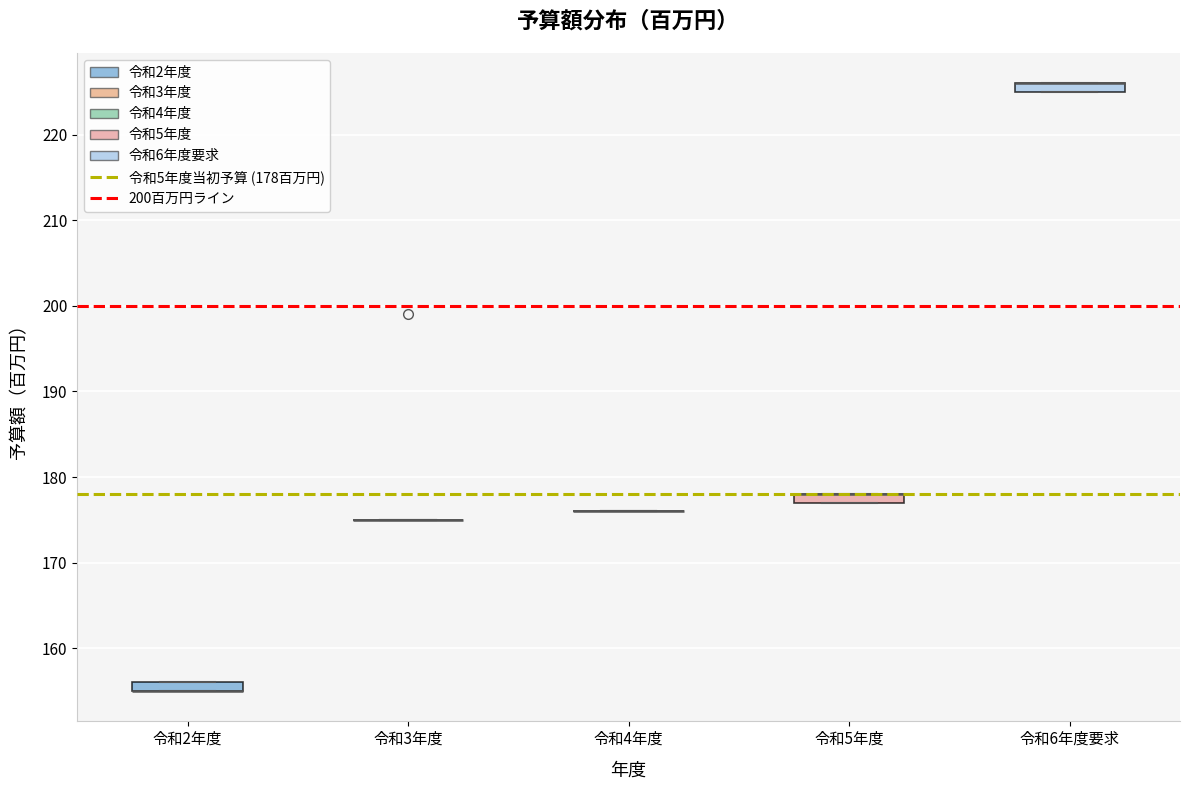

Where is the lower edge of the box for 令和2年度 on the y-axis? The values are not printed on the chart, so give them approximately, as read against the axis.

155